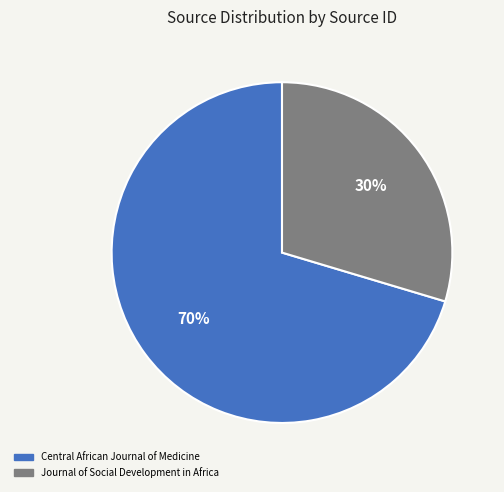

What is the majority slice?

Central African Journal of Medicine